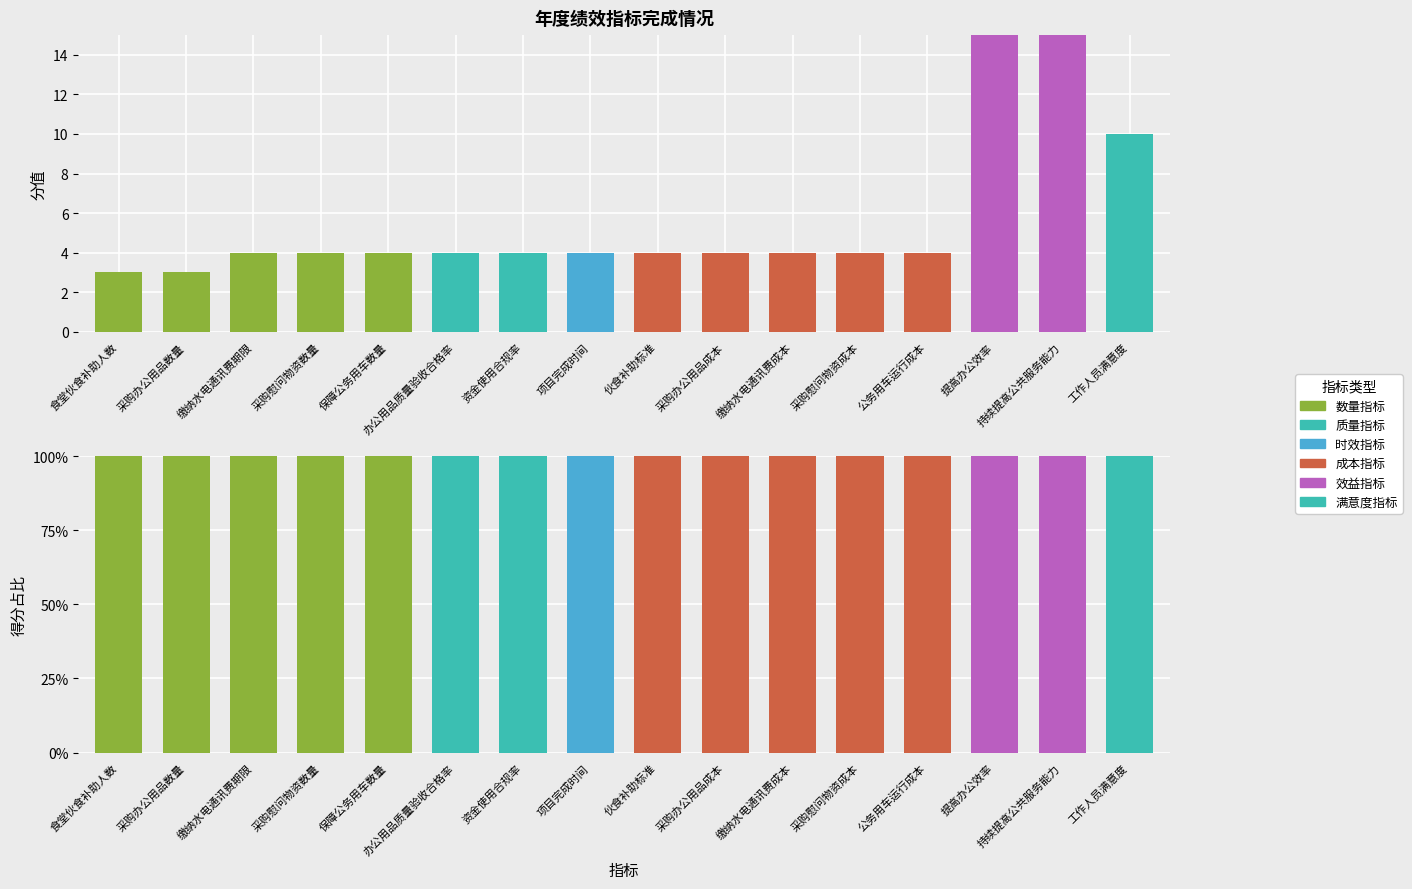

What is the label of the 16th bar from the left?

工作人员满意度